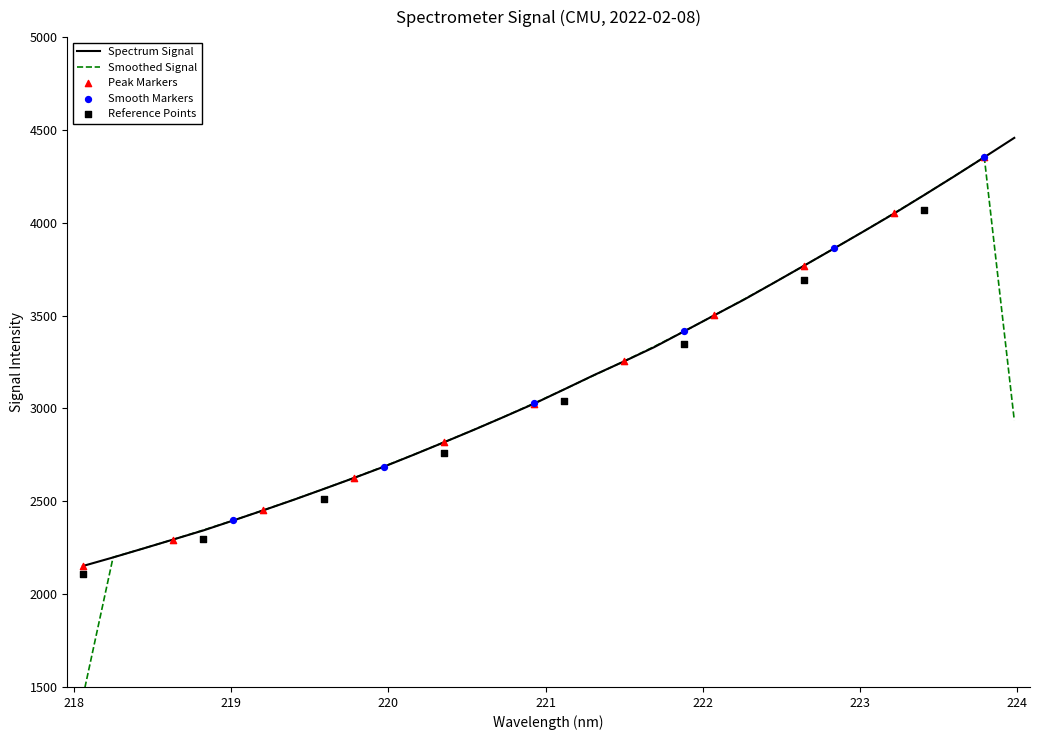

Approximately how many times larger is the value at 222.263 compared to 219.9712?

1.3